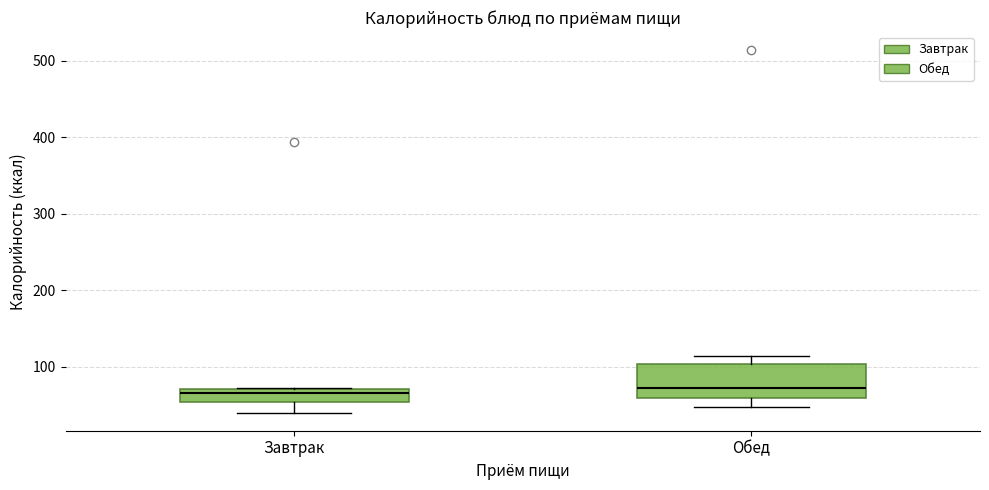

Reading left to right, read every box against the y-axis: the position of its median line, the range the box covers, and the ends of its whiskers. The values are not printed on the chart, so give them approximately, as read against the axis.

Завтрак: median 70 (just below the box's upper edge), box 50 to 70, whiskers 40 to 70
Обед: median 70, box 60 to 100, whiskers 50 to 110